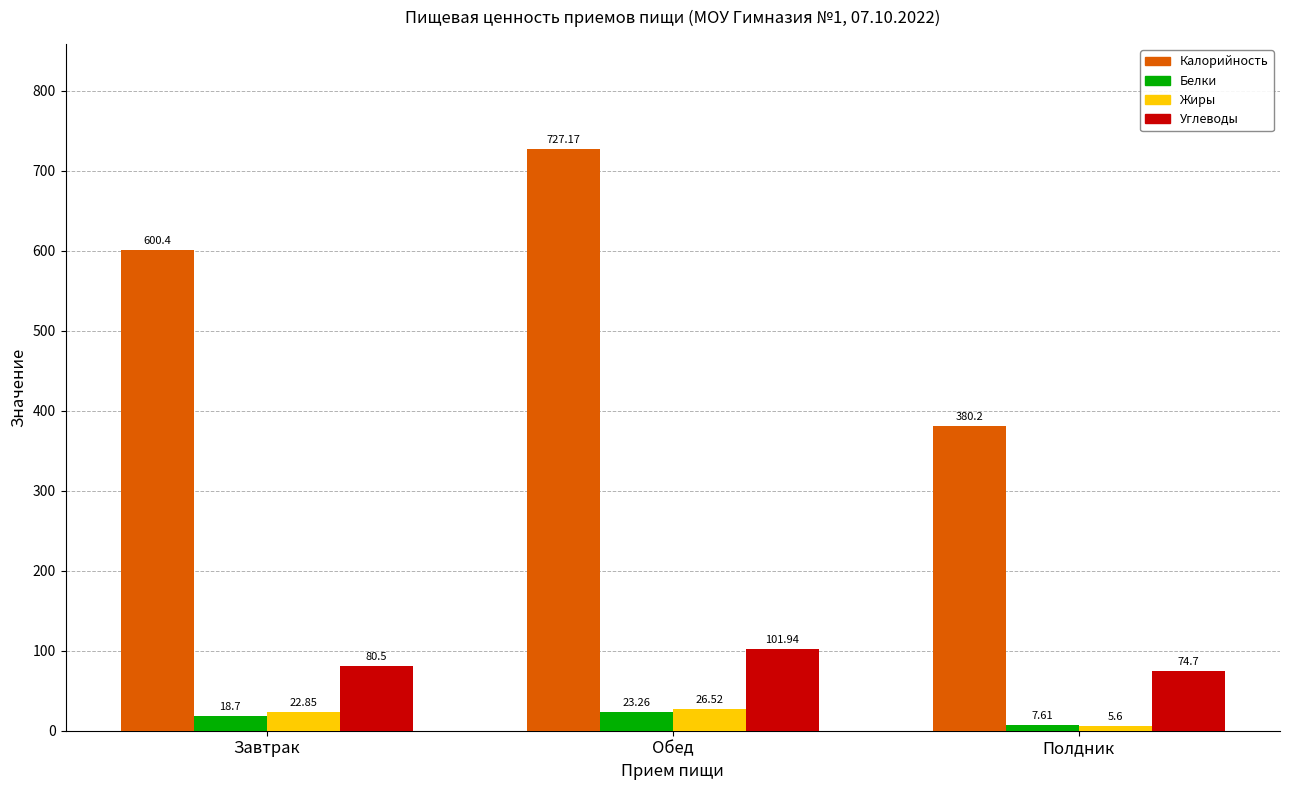

At which category is the sum across all series the highest?

Обед